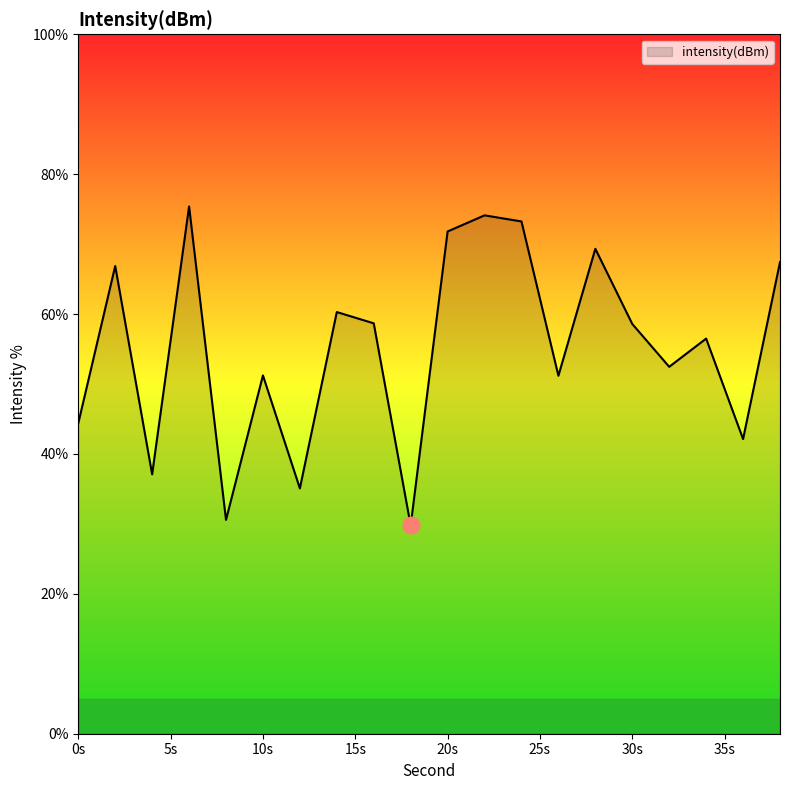

What is the difference between the maximum and minimum values?

45.6